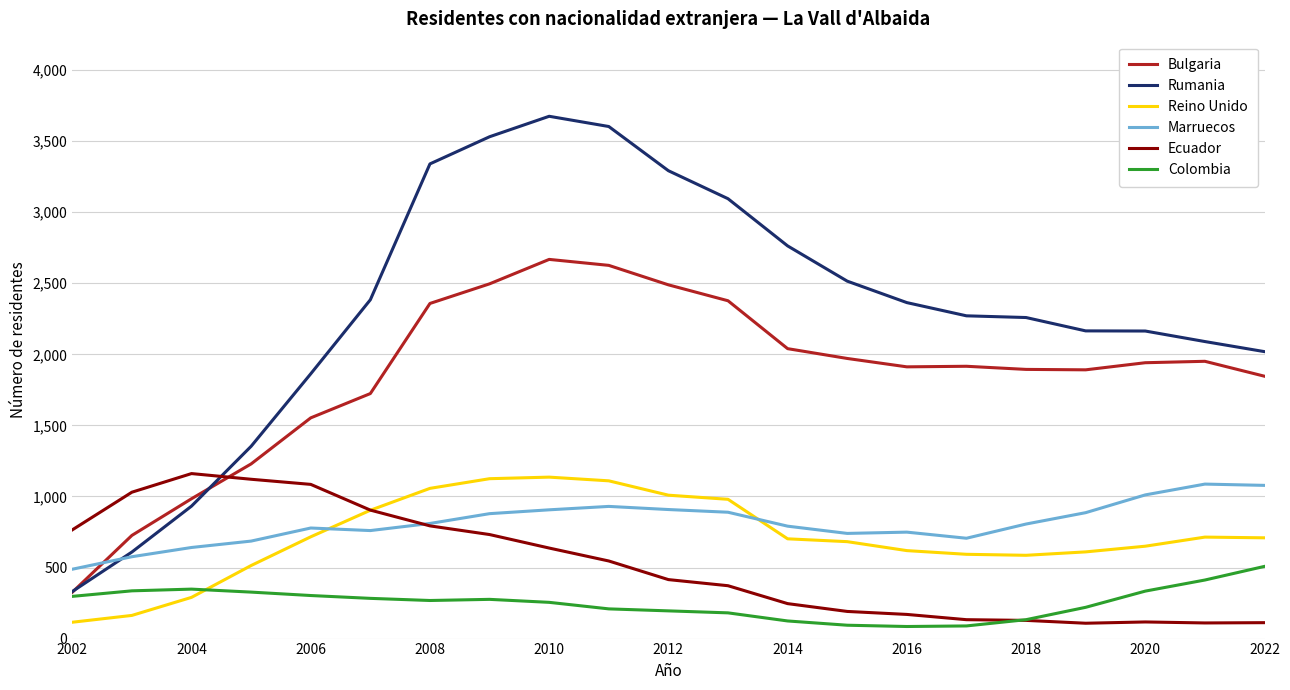

At how many categories does at least one series exceed 166?

21